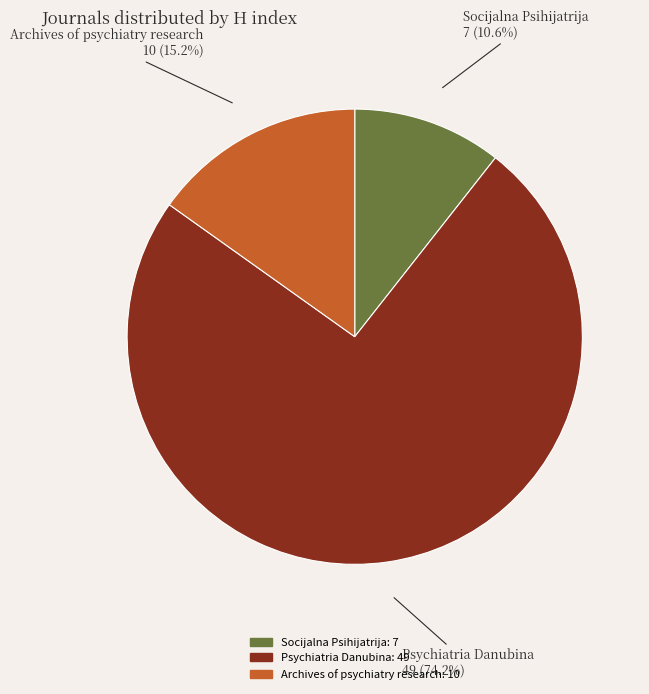

What percentage is the Socijalna Psihijatrija slice, to the nearest percent?

11%